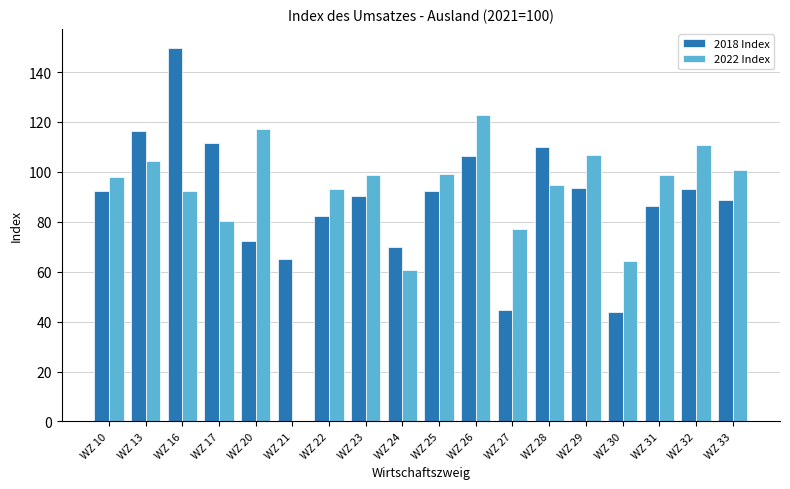

What is the average value of the 2018 Index series?

89.4